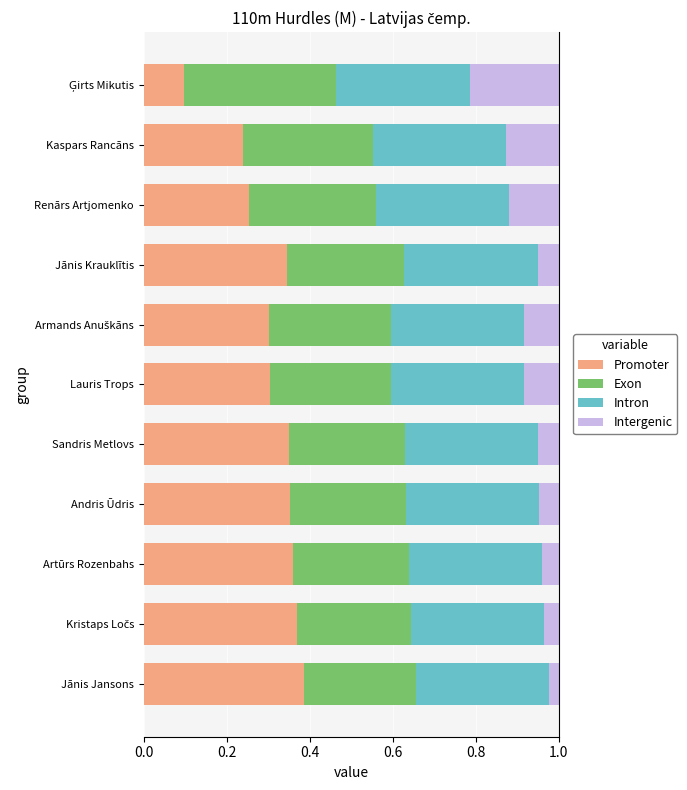

The Promoter series shows 0.3 at Lauris Trops. True or false?

True